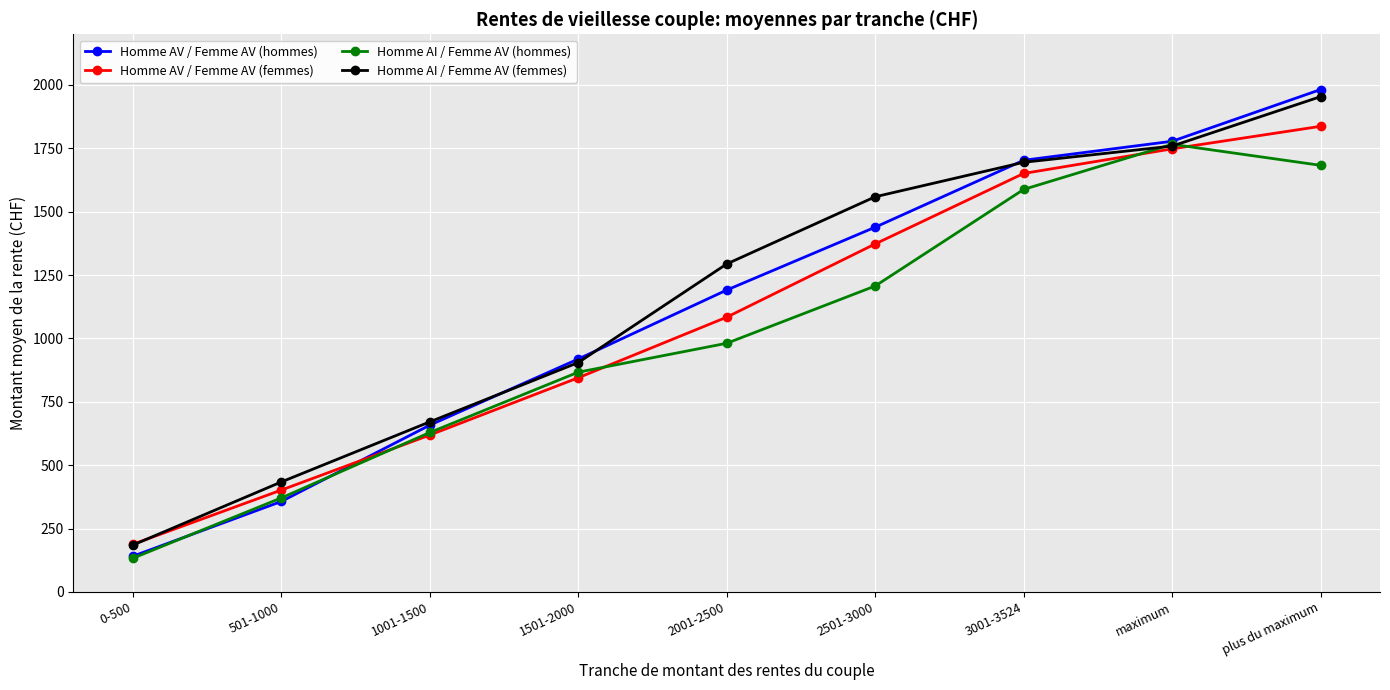

True or false: Homme AV / Femme AV (hommes) and Homme AV / Femme AV (femmes) cross at least once.

True